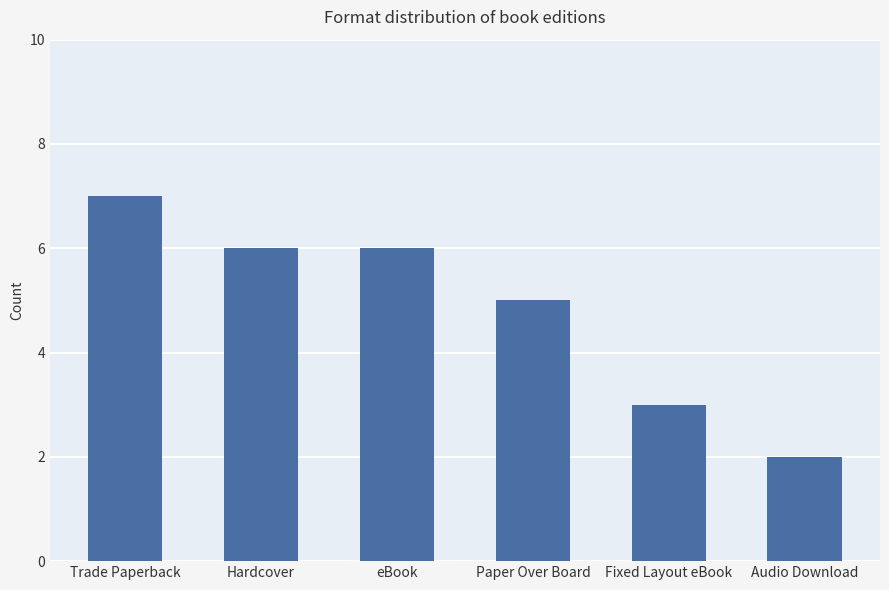

Which category has the highest value across all series?

Trade Paperback